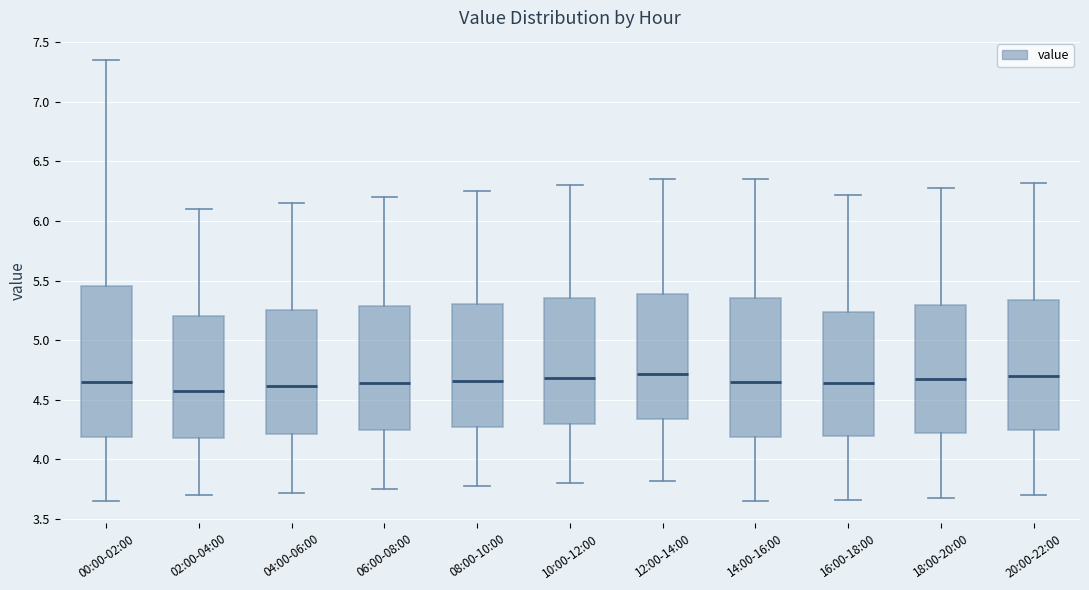

Where is the upper edge of the box for 20:00-22:00 on the y-axis? The values are not printed on the chart, so give them approximately, as read against the axis.

5.35